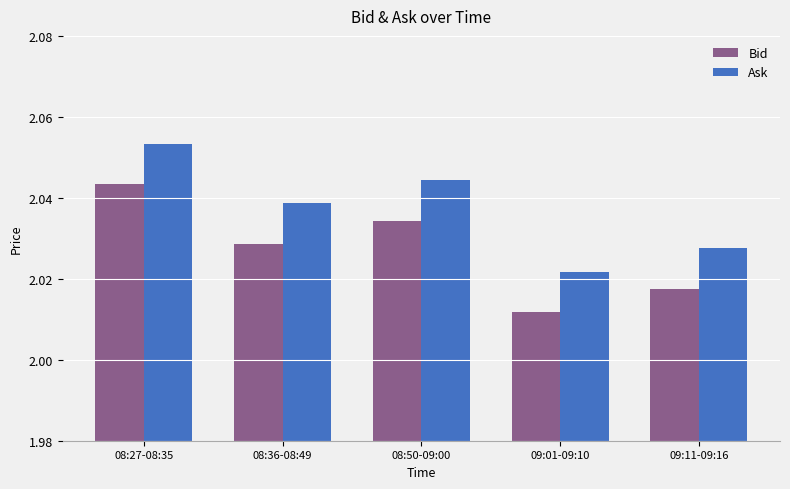

The Ask series shows 3.3 at 09:01-09:10. True or false?

False